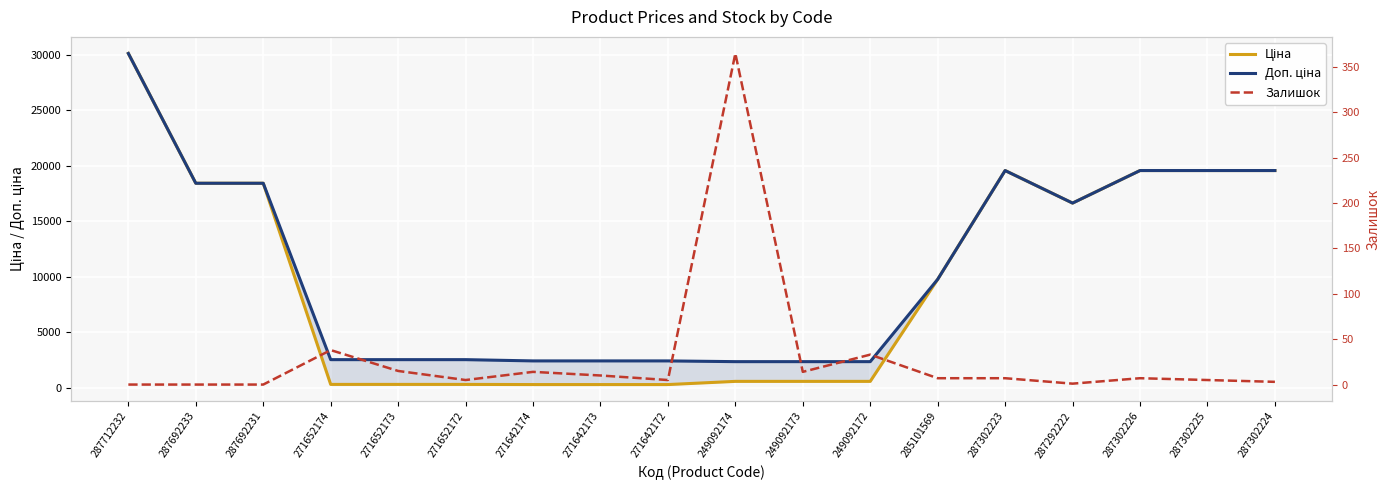

True or false: Доп. ціна and Залишок intersect in this chart.

False